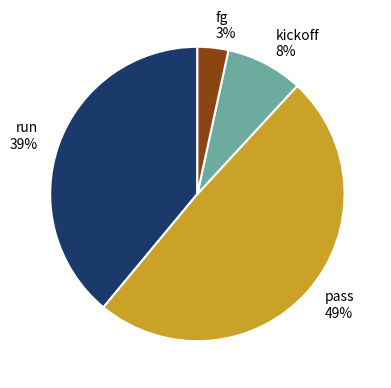

Does any single category account for the majority?

No